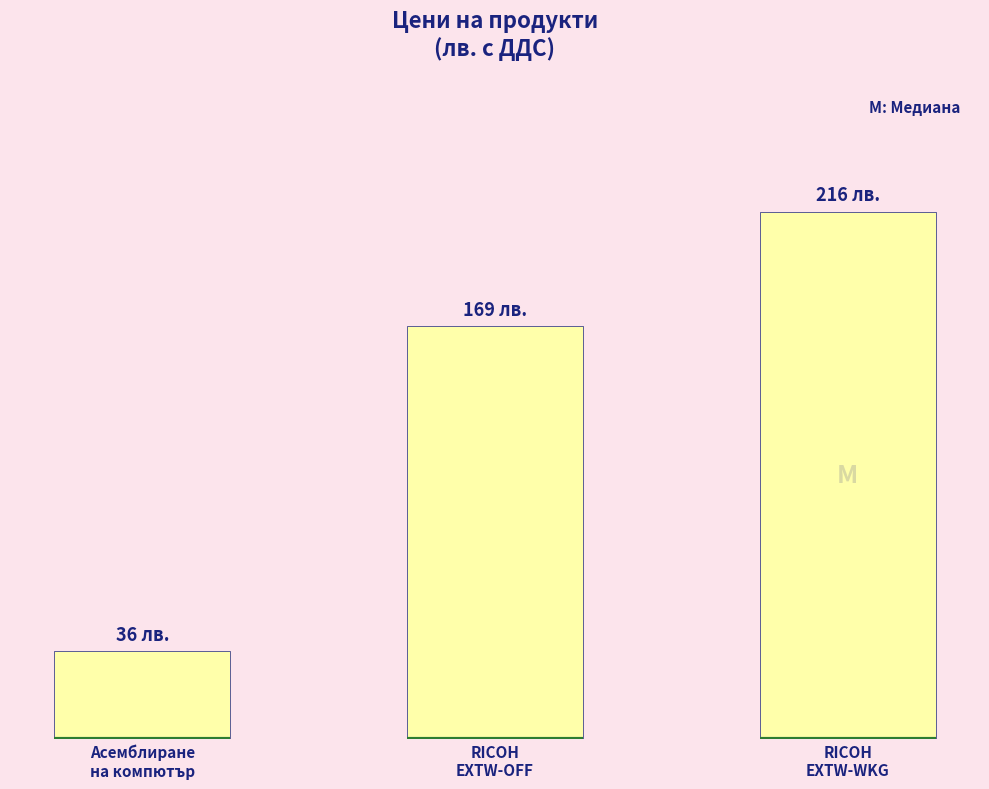

Does the chart contain any negative values?

No